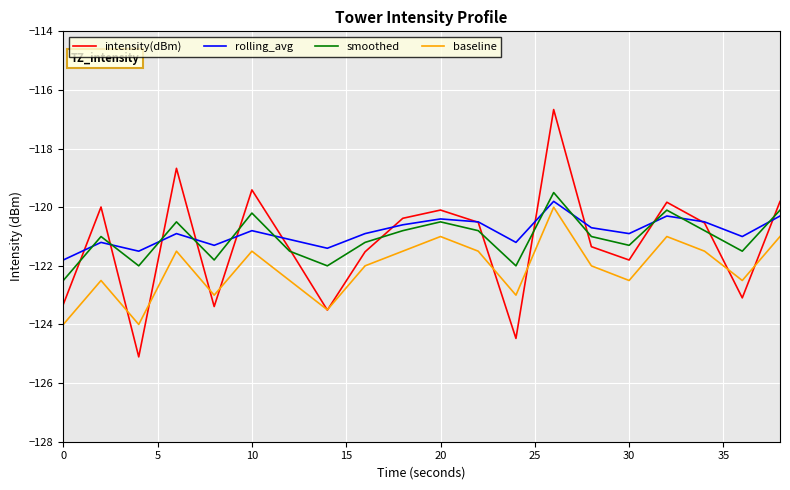

What is the greatest value displayed?

-116.7